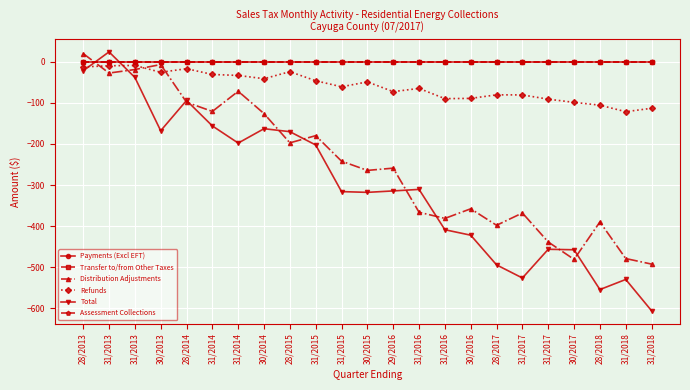

Which series changed the most between 31/2014 and 31/2016?

Distribution Adjustments